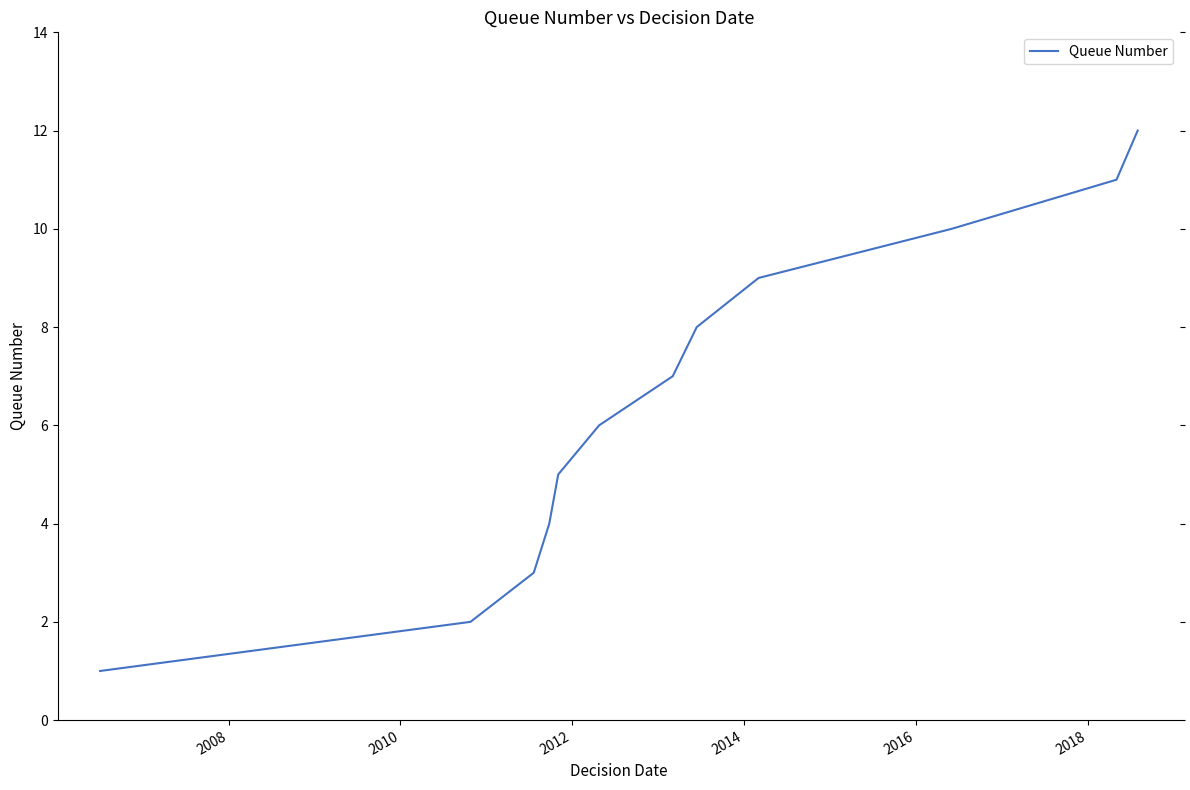

What is the maximum value shown in the chart?

12